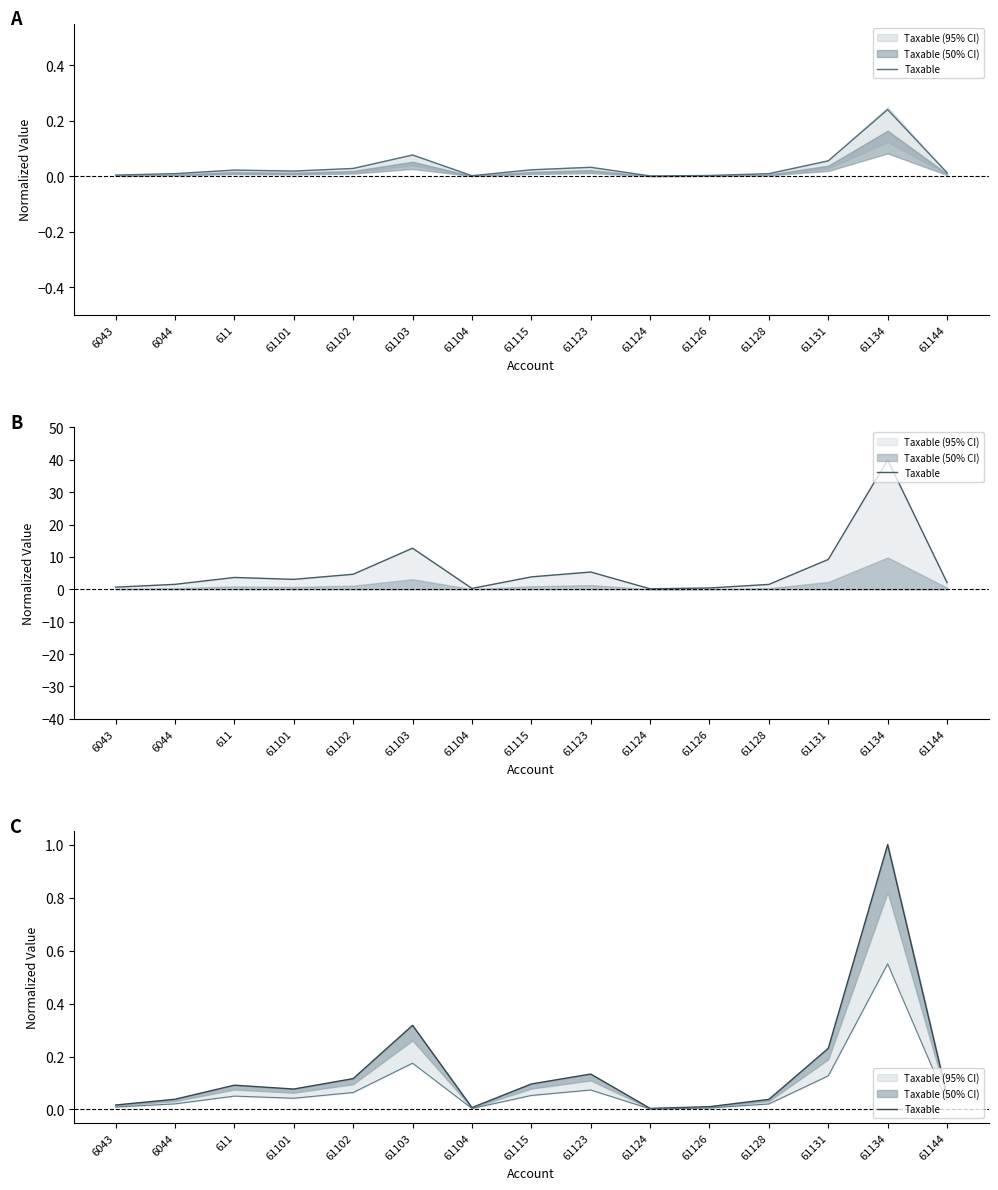

Reading left to right, transcribe all the data shown in this chart.

6043=0.0	6044=0.0	611=0.1	61101=0.1	61102=0.1	61103=0.3	61104=0.0	61115=0.1	61123=0.1	61124=0.0	61126=0.0	61128=0.0	61131=0.2	61134=1.0	61144=0.1